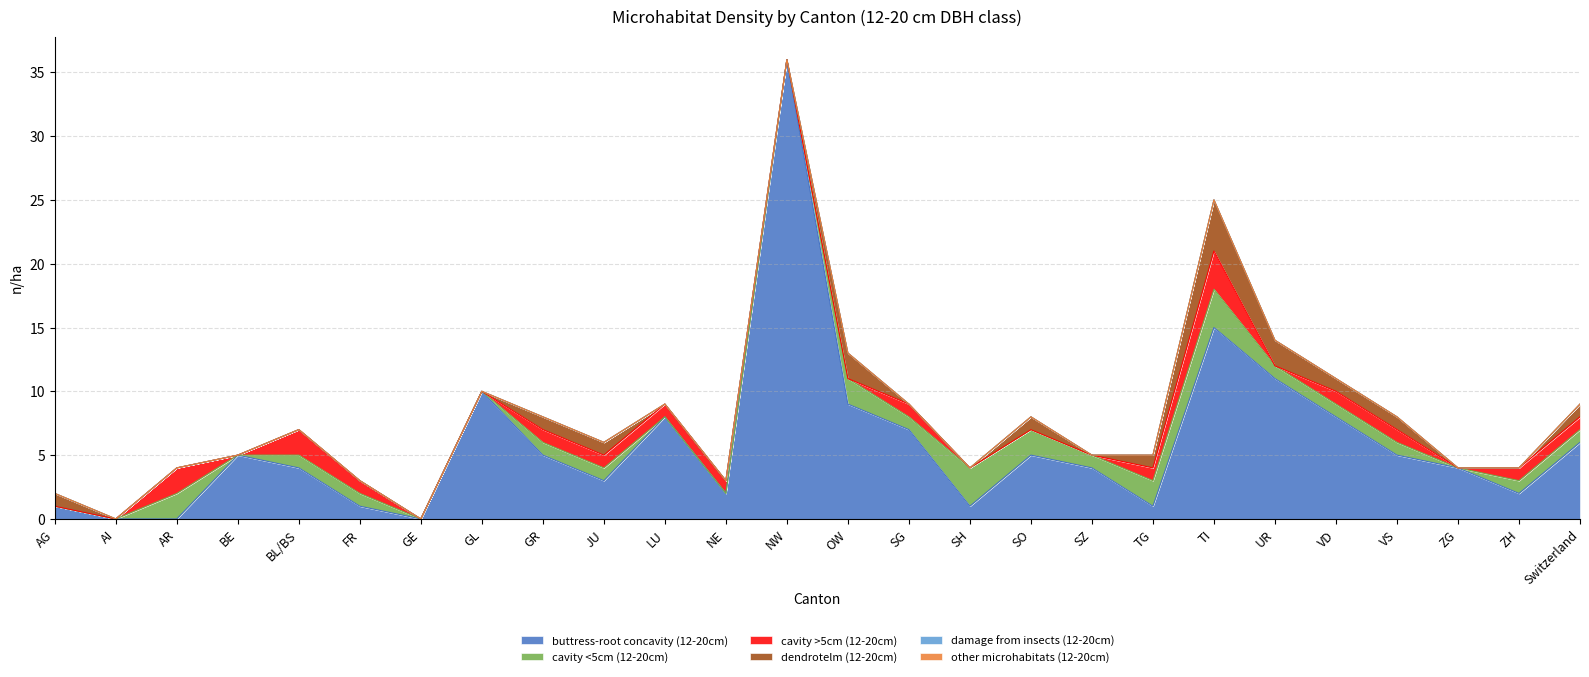

How many distinct data groups are displayed?

6